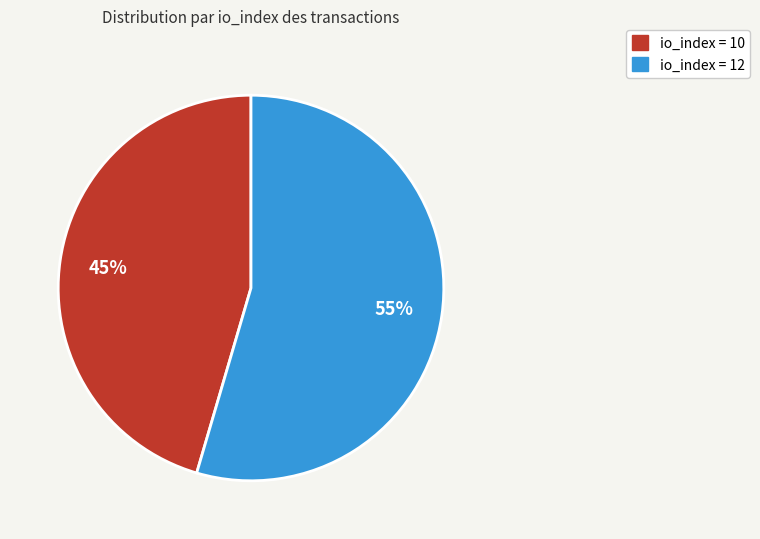

How many slices are in this pie chart?

2